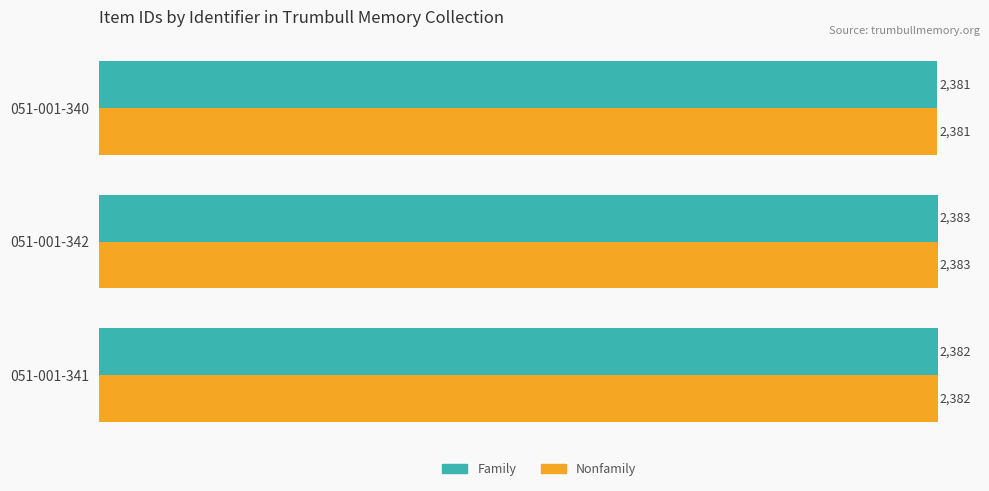

At which category is the sum across all series the highest?

051-001-342